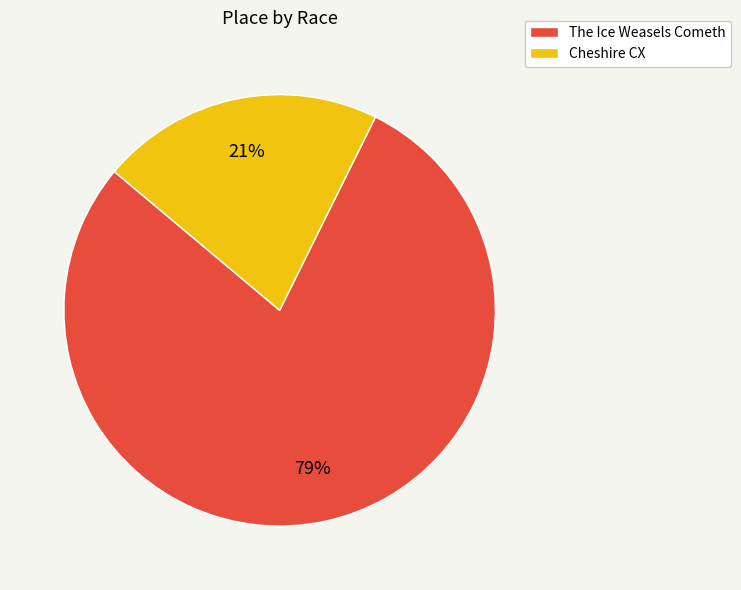

True or false: Cheshire CX accounts for 26% of the total.

False